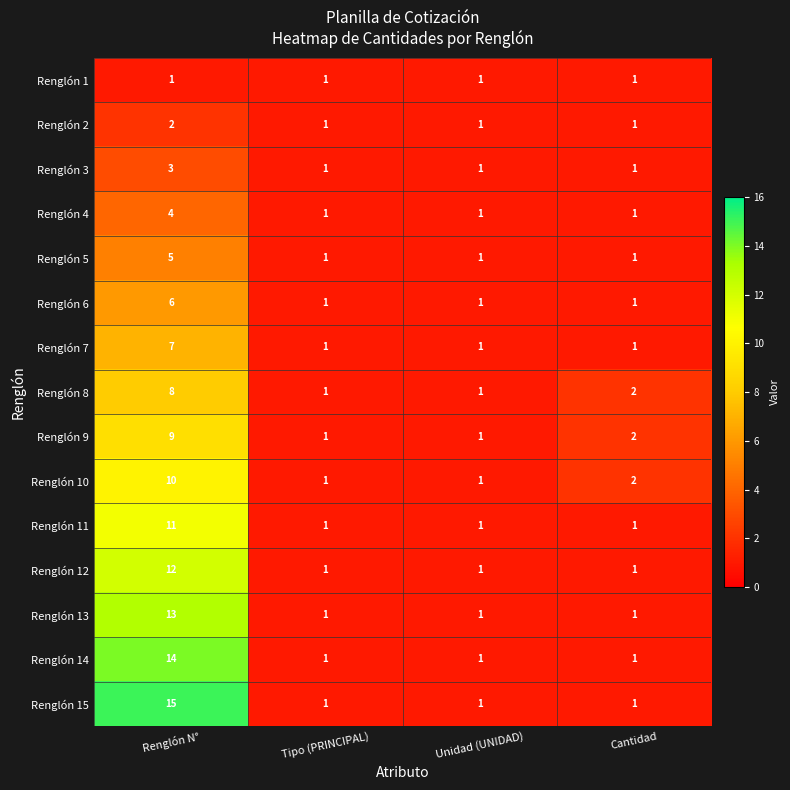

How many categories are shown in the chart?

4